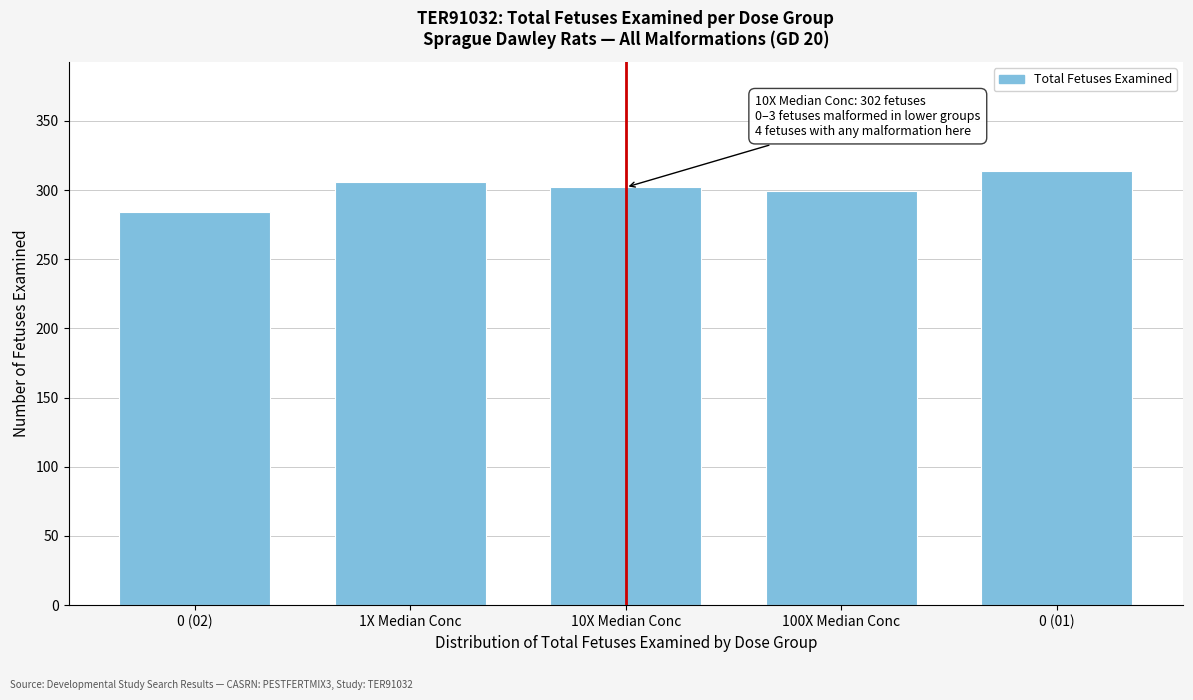

Reading left to right, what are all the values shown in this chart?

284	306	302	299	314